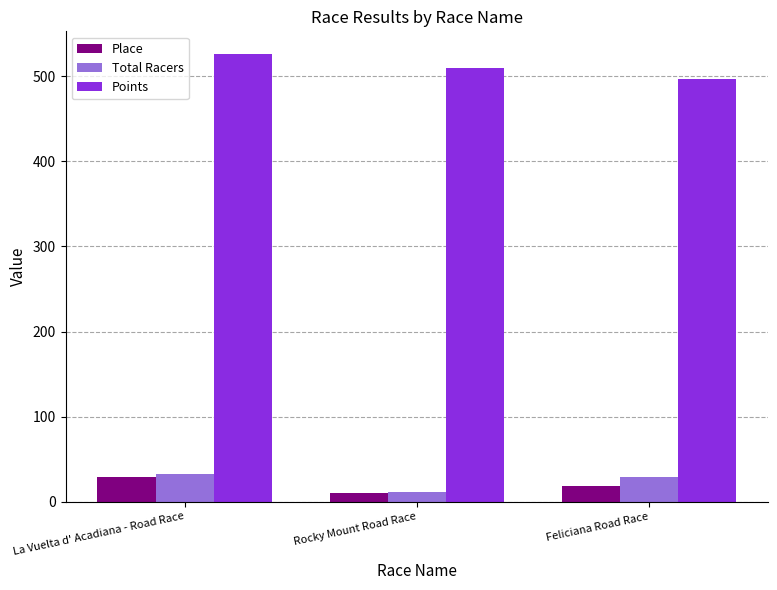

True or false: Points has a value of 497.2 at Feliciana Road Race.

True